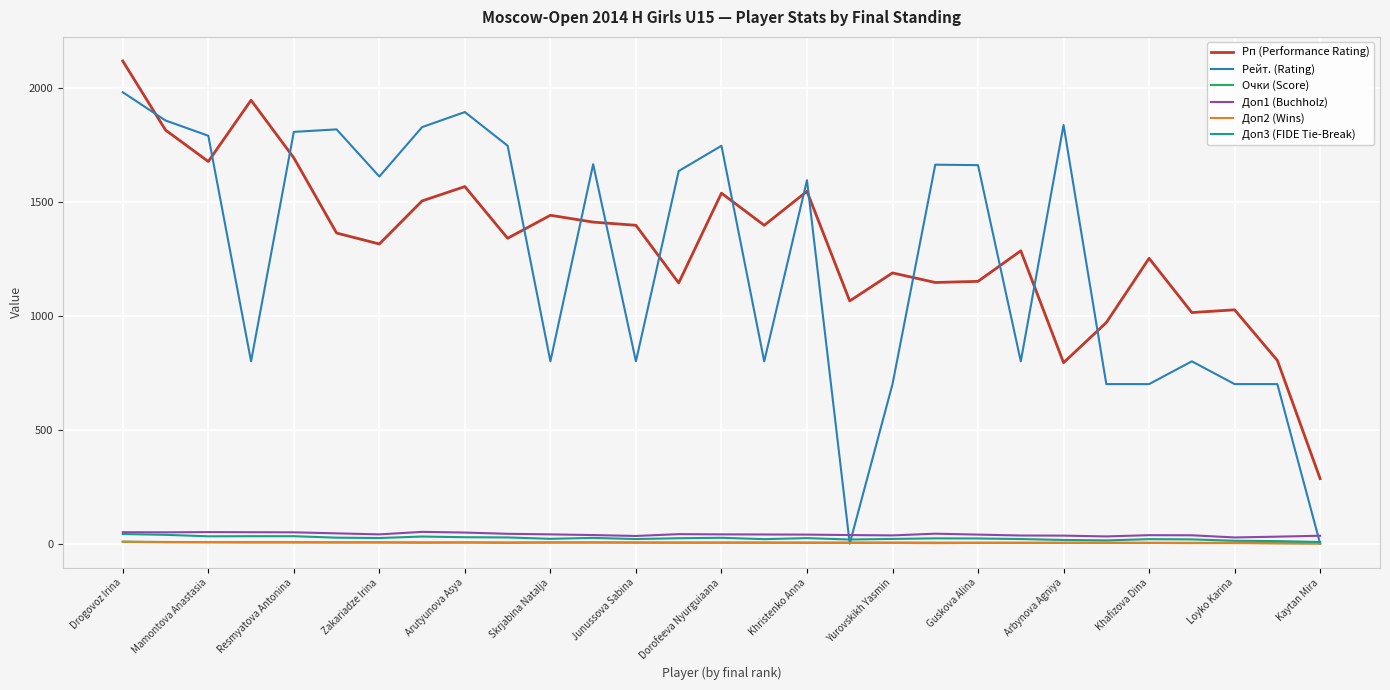

Which series has the largest range (max minus min)?

Рейт. (Rating)